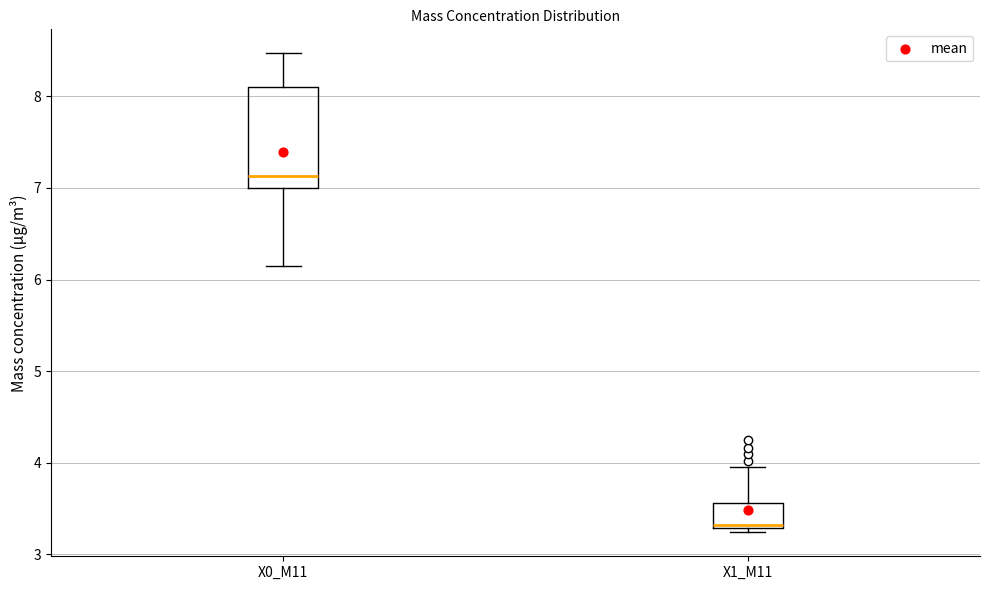

Where is the upper edge of the box for X0_M11 on the y-axis? The values are not printed on the chart, so give them approximately, as read against the axis.

8.1